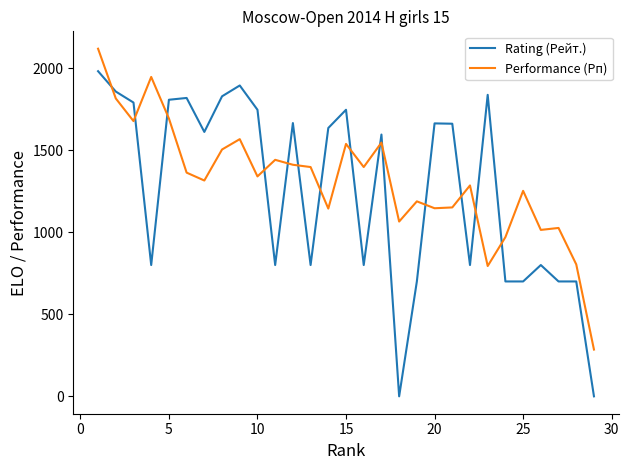

How many times do Performance (Рп) and Rating (Рейт.) cross each other?

14